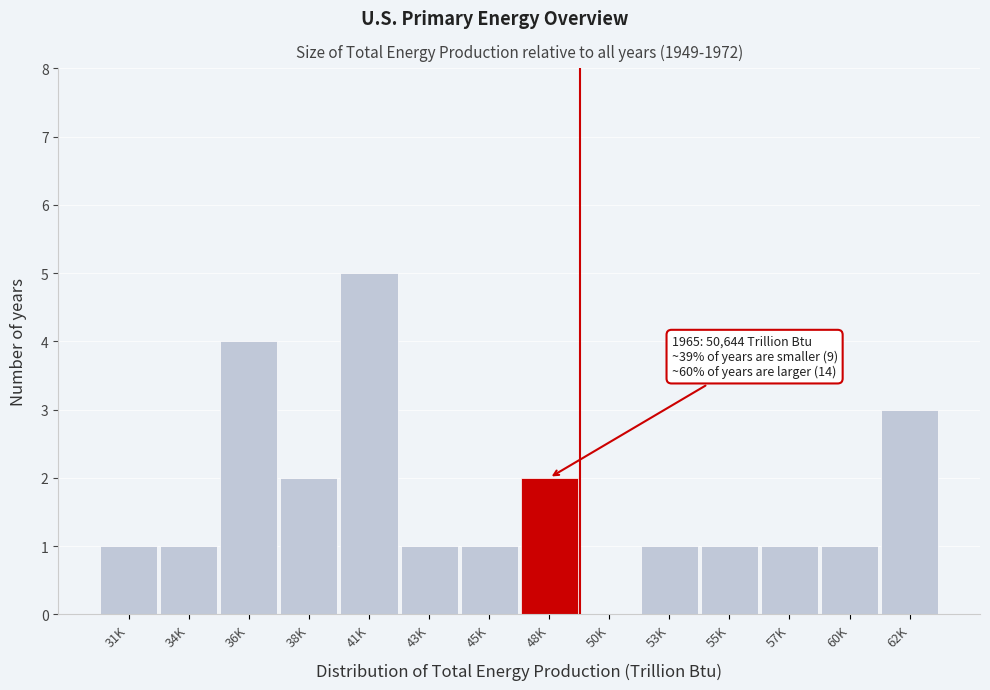

Reading left to right, what are all the values shown in this chart?

31K=1	34K=1	36K=4	38K=2	41K=5	43K=1	45K=1	48K=2	50K=0	53K=1	55K=1	57K=1	60K=1	62K=3